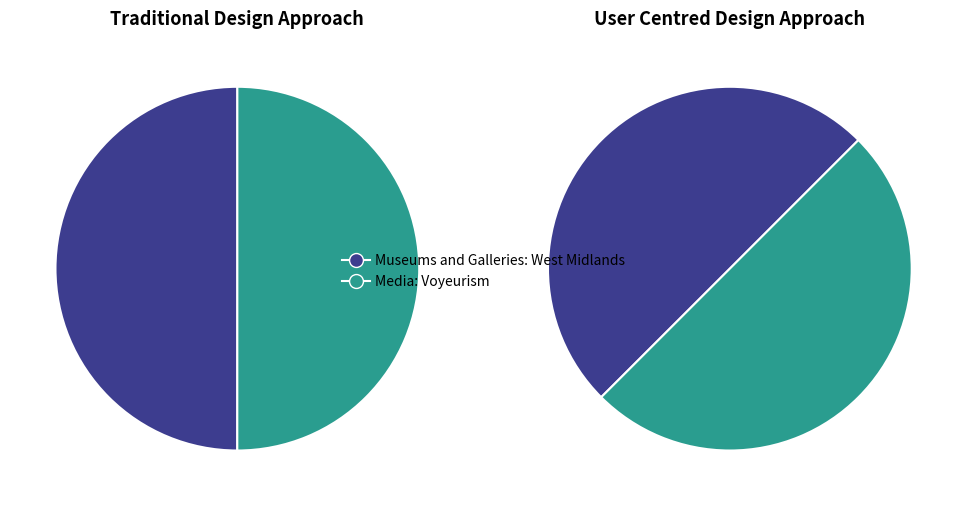

Approximately how many times larger is the value at Museums and Galleries: West Midlands compared to Media: Voyeurism?

1.0